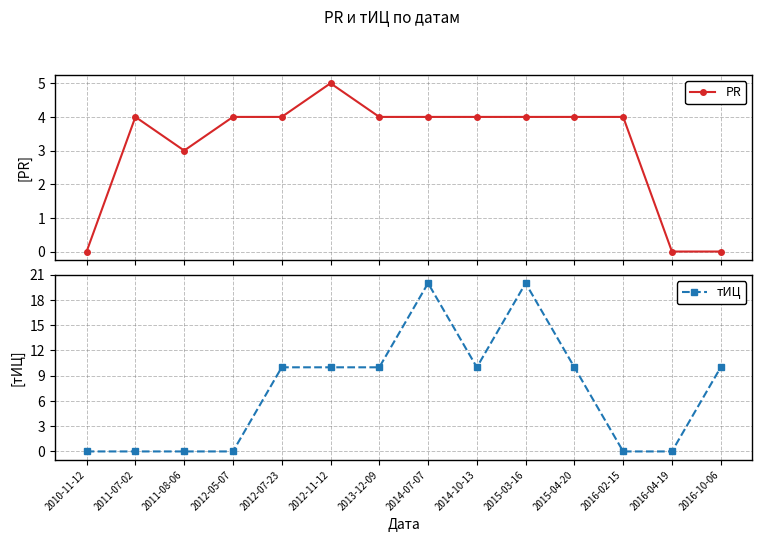

Which series changed the most between 2011-07-02 and 2016-02-15?

PR